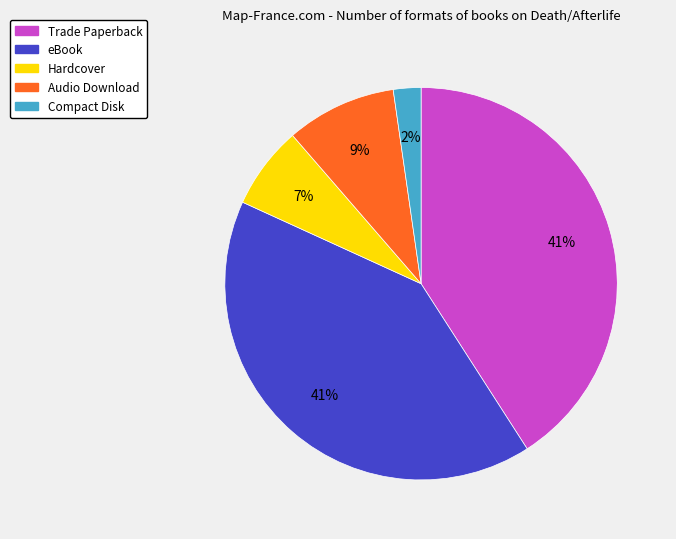

To the nearest percent, what is the difference between the largest and smallest slice percentages?

39%